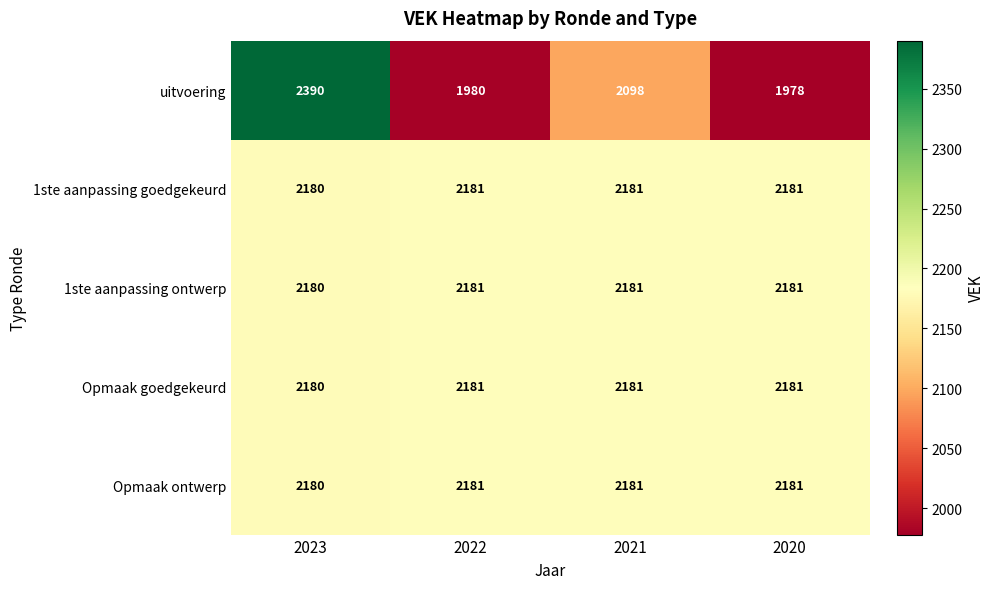

Between 2023 and 2021, which series saw the biggest shift?

uitvoering